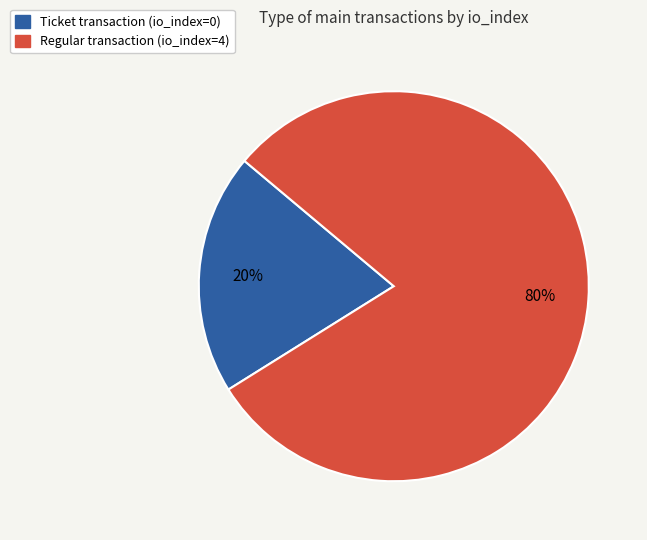

What is the smallest slice in the pie chart?

Ticket transaction (io_index=0)